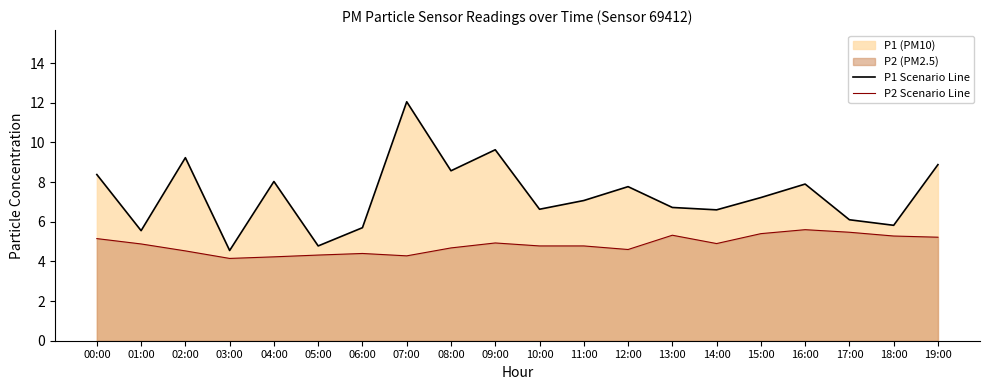

What is the average value of the P1 Scenario Line series?

7.4